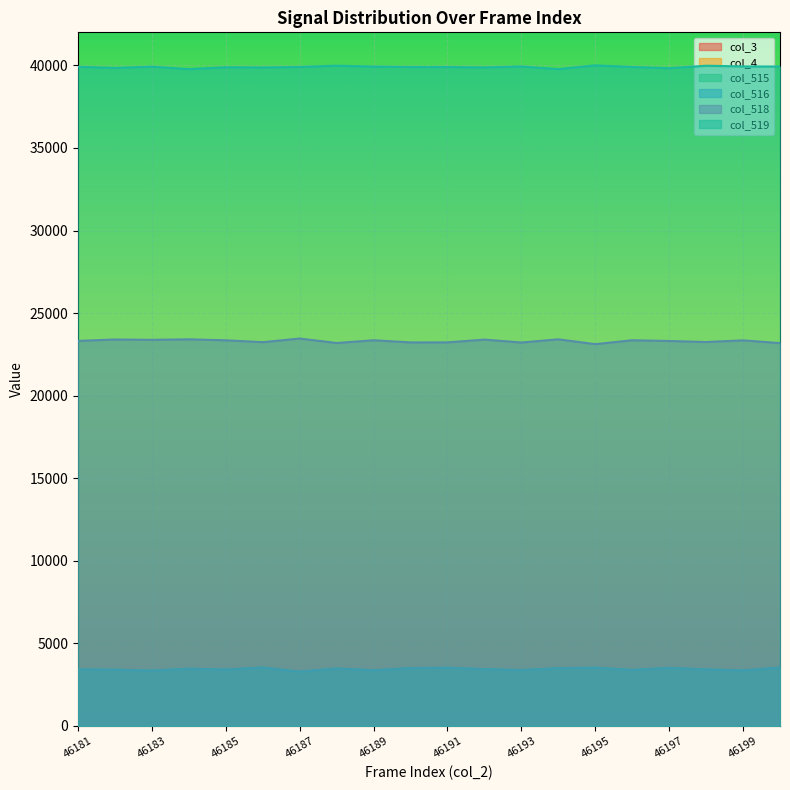

Which series has the largest range (max minus min)?

col_518